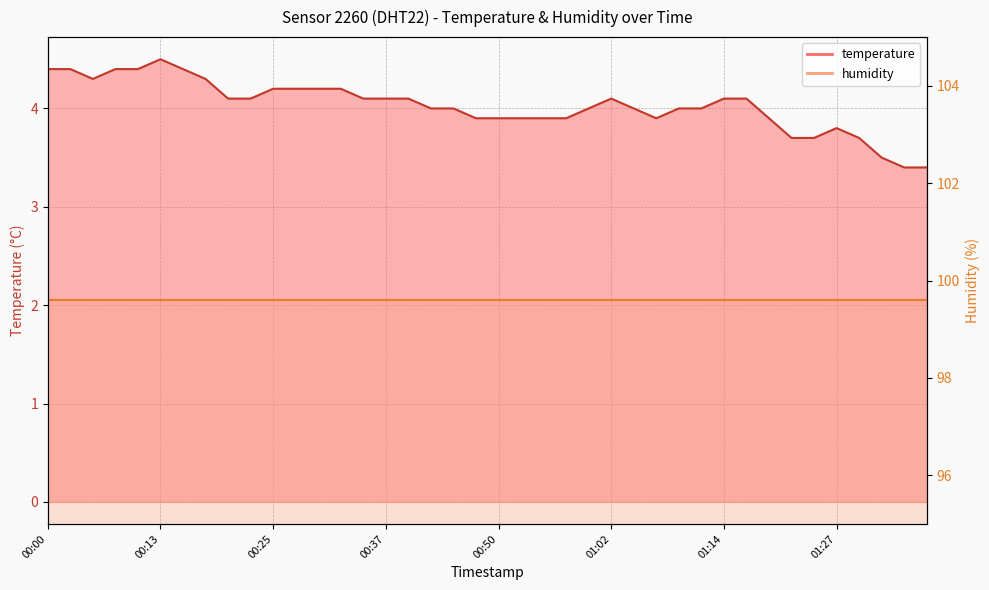

Reading left to right, list all the values displayed in this chart.

00:00=4.4	00:03=4.4	00:05=4.3	00:08=4.4	00:10=4.4	00:13=4.5	00:15=4.4	00:18=4.3	00:20=4.1	00:23=4.1	00:25=4.2	00:28=4.2	00:30=4.2	00:32=4.2	00:35=4.1	00:37=4.1	00:40=4.1	00:42=4.0	00:45=4.0	00:47=3.9	00:50=3.9	00:52=3.9	00:55=3.9	00:57=3.9	01:00=4.0	01:02=4.1	01:05=4.0	01:07=3.9	01:09=4.0	01:12=4.0	01:14=4.1	01:17=4.1	01:19=3.9	01:22=3.7	01:24=3.7	01:27=3.8	01:29=3.7	01:32=3.5	01:34=3.4	01:37=3.4